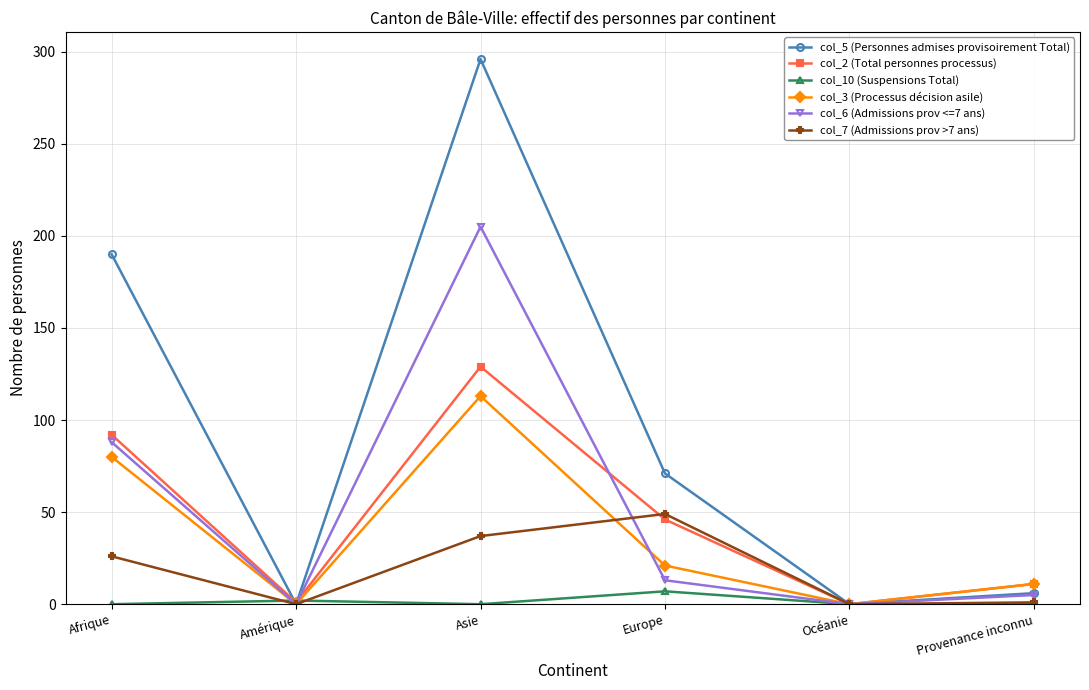

Which category has the highest value in the col_10 (Suspensions Total) series?

Europe